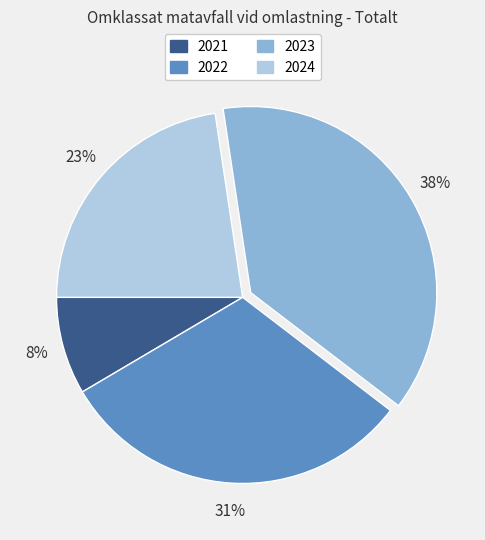

Does 2024 account for over 50% of the chart?

No